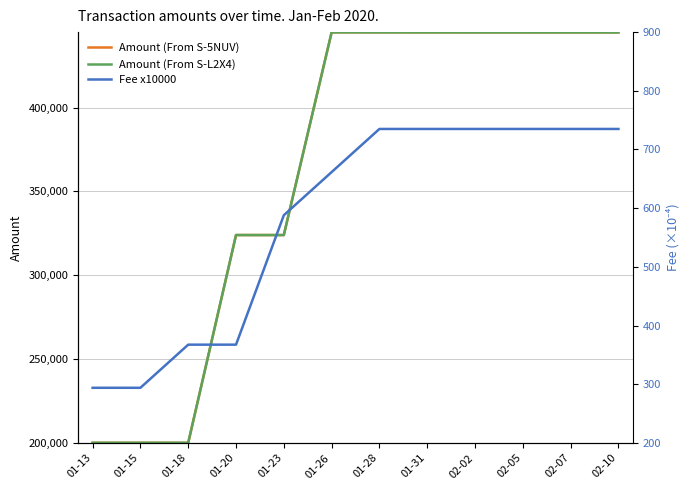

How many distinct data groups are displayed?

3